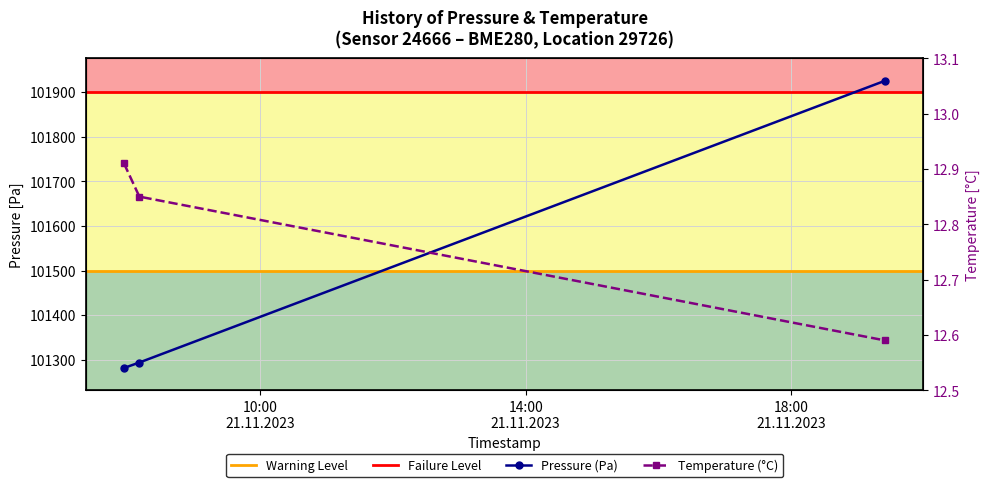

What is the sum of all pressure values?

304501.2